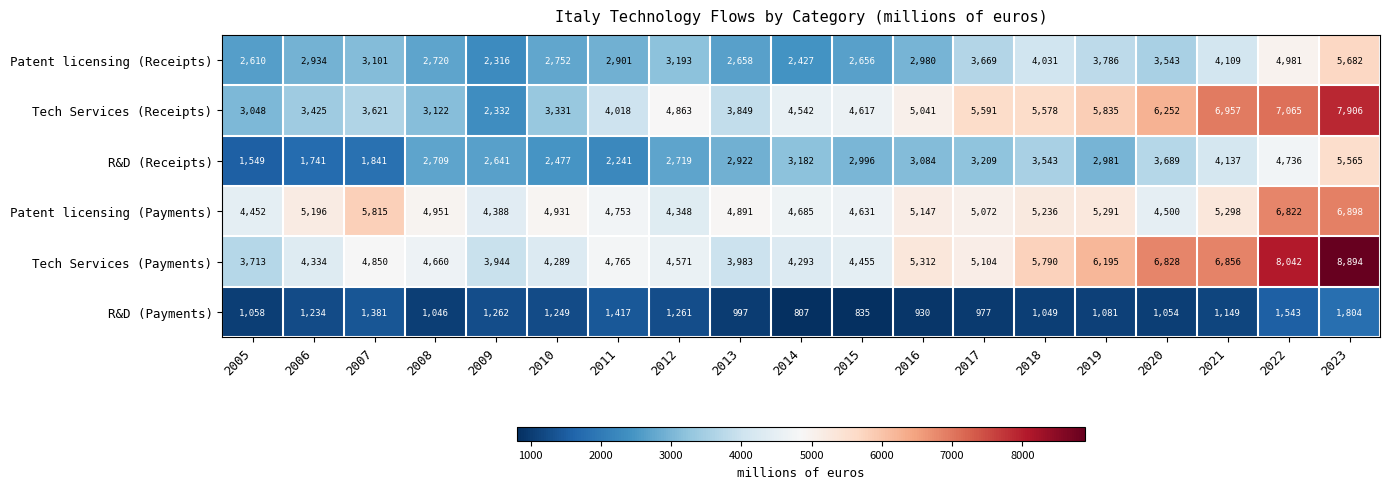

What is the sum of the Patent licensing (Receipts) values at 2010 and 2014?

5179